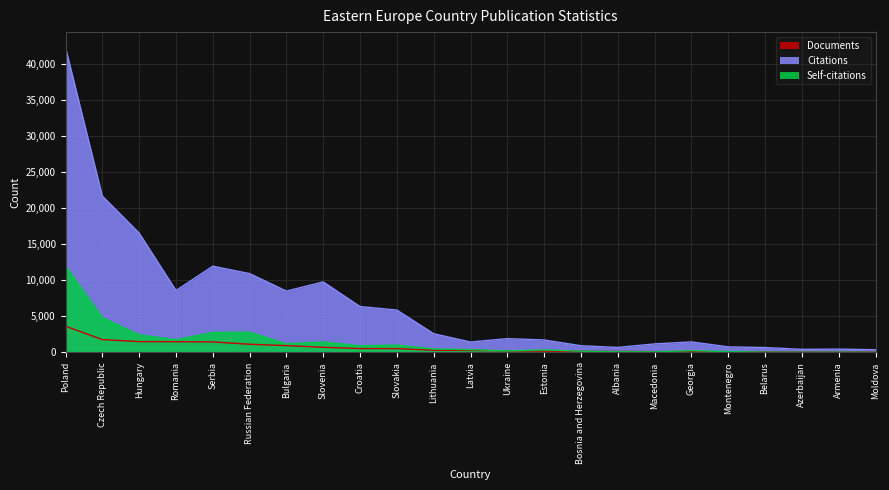

How many values in the Citations series are below 1916?

11